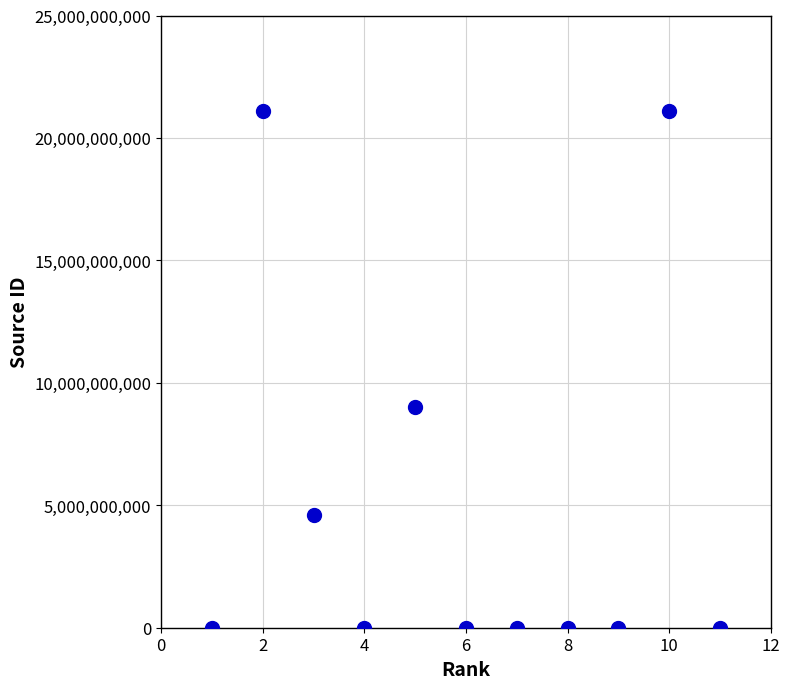

What Y value in the scatter plot is closest to 10550421315?

9000153103